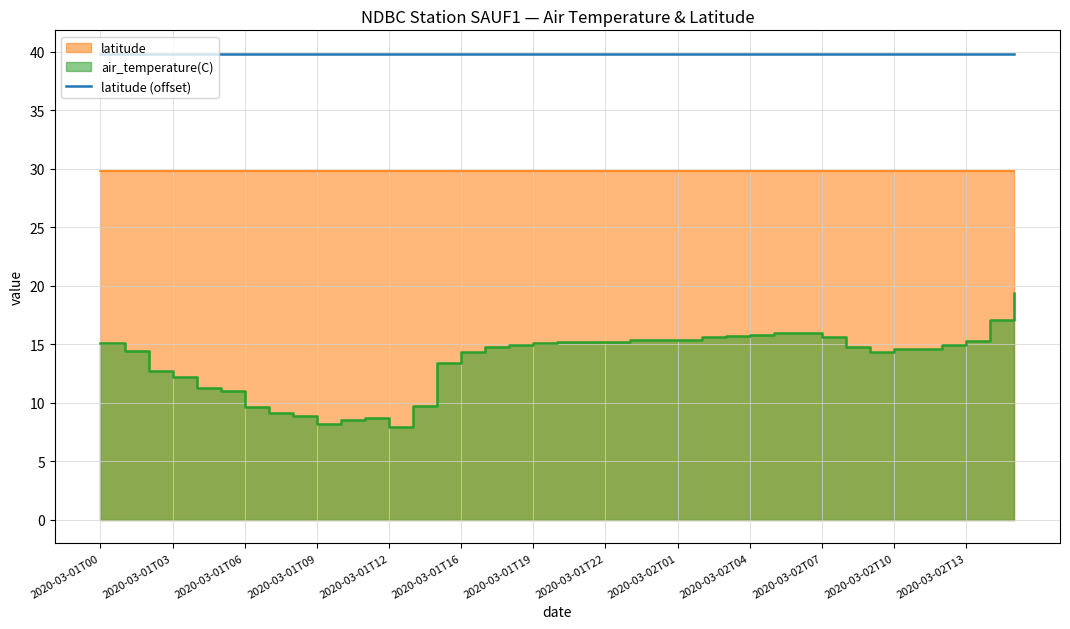

How many lines are shown in the chart?

1